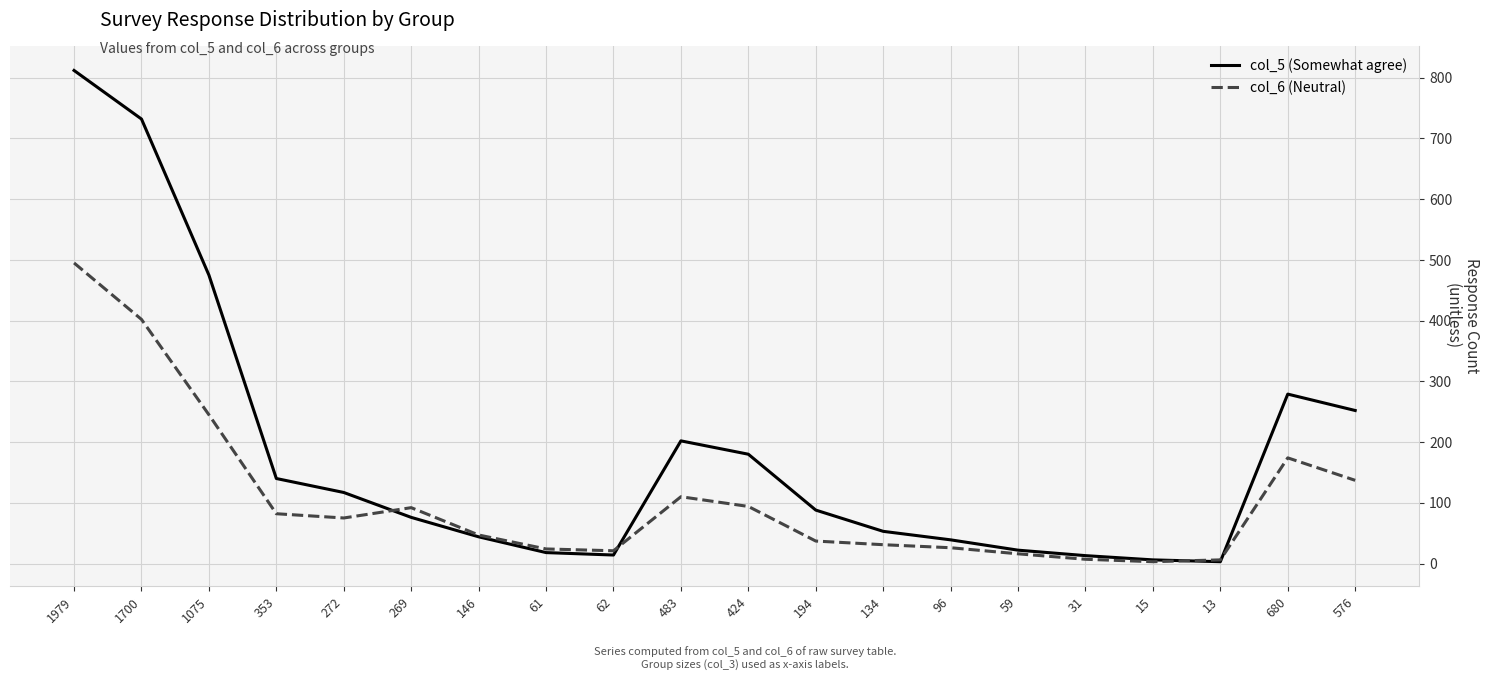

At how many categories does at least one series exceed 788?

1